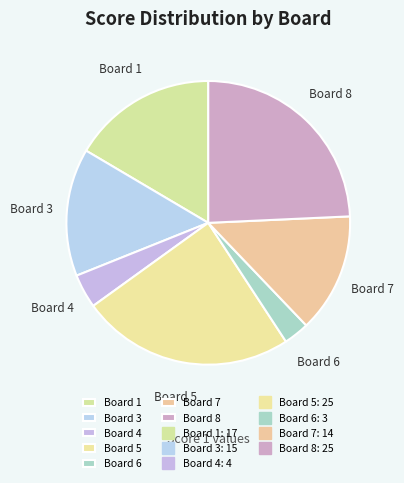

Count the number of slices in the pie.

7